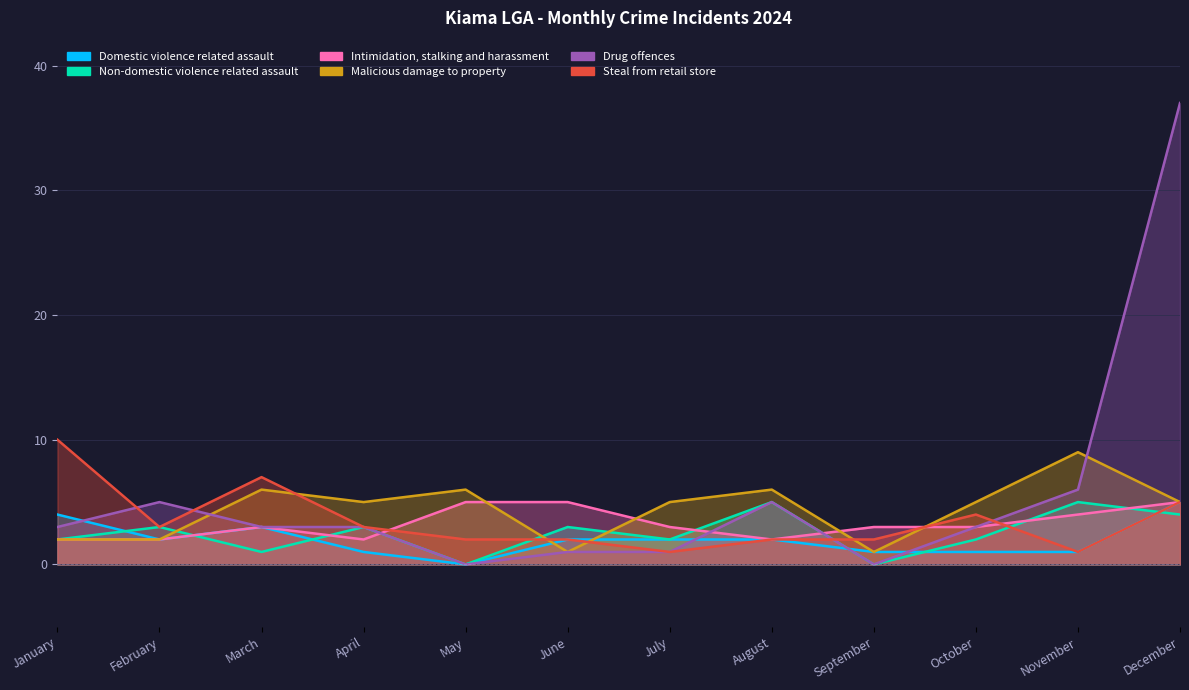

Reading left to right, extract all data points from this chart.

Domestic violence related assault: 4	2	3	1	0	2	2	2	1	1	1	5
Non-domestic violence related assault: 2	3	1	3	0	3	2	5	0	2	5	4
Intimidation, stalking and harassment: 2	2	3	2	5	5	3	2	3	3	4	5
Malicious damage to property: 2	2	6	5	6	1	5	6	1	5	9	5
Drug offences: 3	5	3	3	0	1	1	5	0	3	6	37
Steal from retail store: 10	3	7	3	2	2	1	2	2	4	1	5